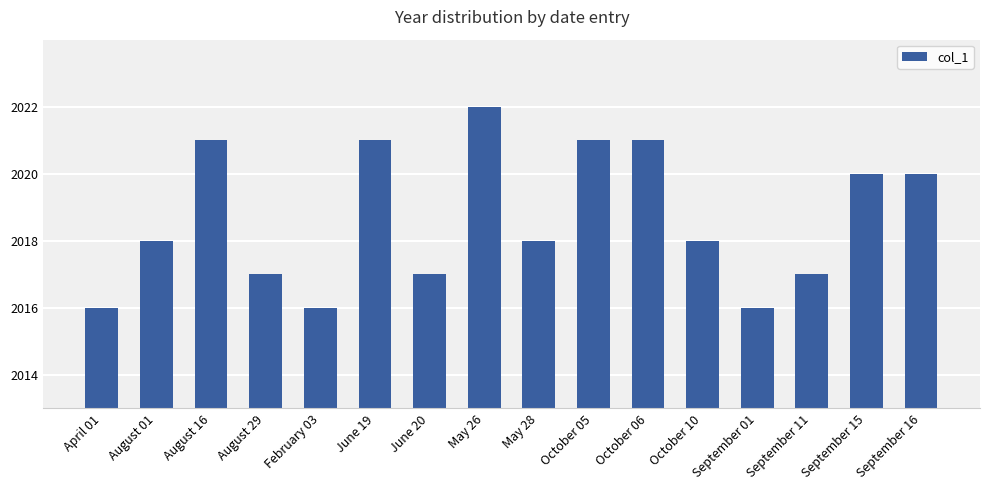

Reading left to right, extract all data points from this chart.

2016	2018	2021	2017	2016	2021	2017	2022	2018	2021	2021	2018	2016	2017	2020	2020